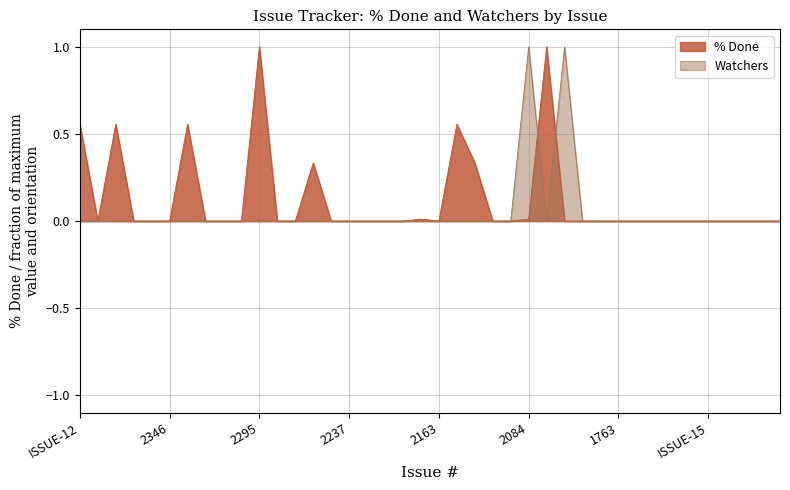

Reading right to left, extract all data points from this chart.

% Done: 0.0	0.0	0.0	0.0	0.0	0.0	0.0	0.0	0.0	0.0	0.0	0.0	0.0	1.0	0.0	0.0	0.0	0.3	0.6	0.0	0.0	0.0	0.0	0.0	0.0	0.0	0.3	0.0	0.0	1.0	0.0	0.0	0.0	0.6	0.0	0.0	0.0	0.6	0.0	0.6
Watchers: 0.0	0.0	0.0	0.0	0.0	0.0	0.0	0.0	0.0	0.0	0.0	0.0	1.0	0.0	1.0	0.0	0.0	0.0	0.0	0.0	0.0	0.0	0.0	0.0	0.0	0.0	0.0	0.0	0.0	0.0	0.0	0.0	0.0	0.0	0.0	0.0	0.0	0.0	0.0	0.0